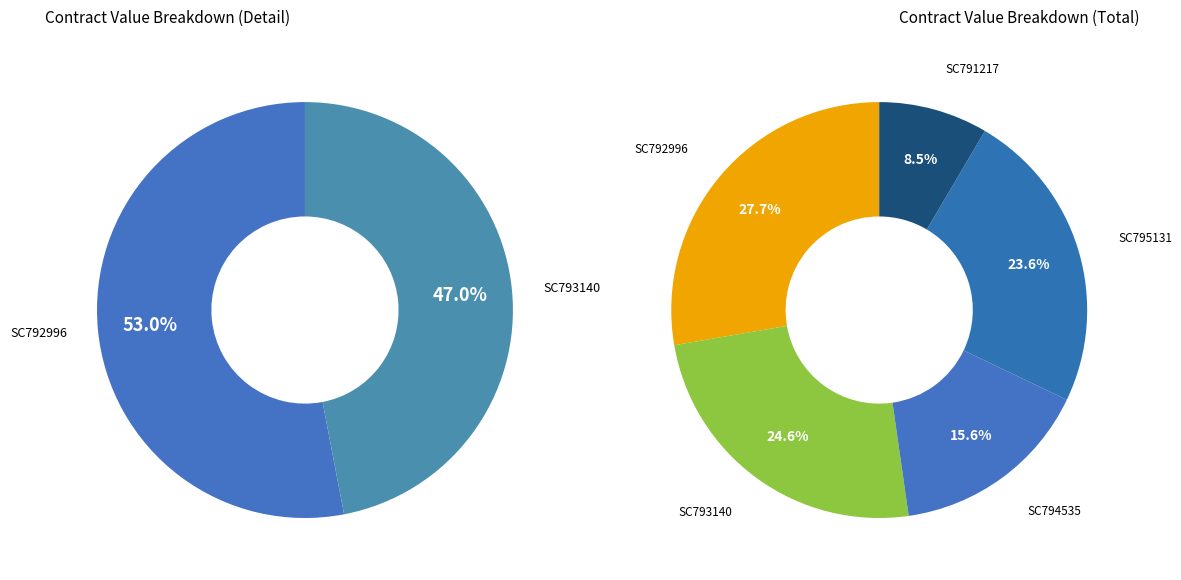

Does SC793140 account for over 50% of the chart?

No